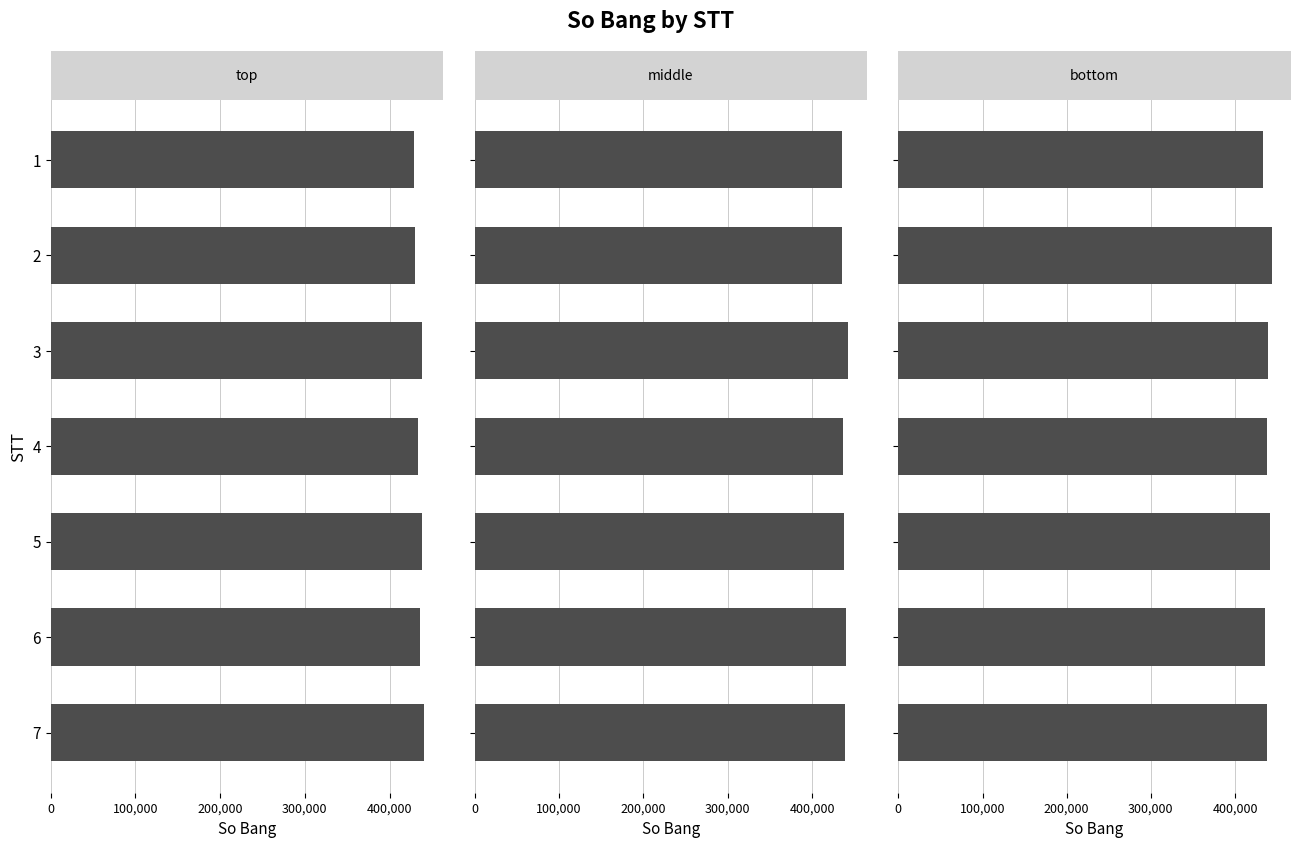

Which series has the largest total across all categories?

bottom